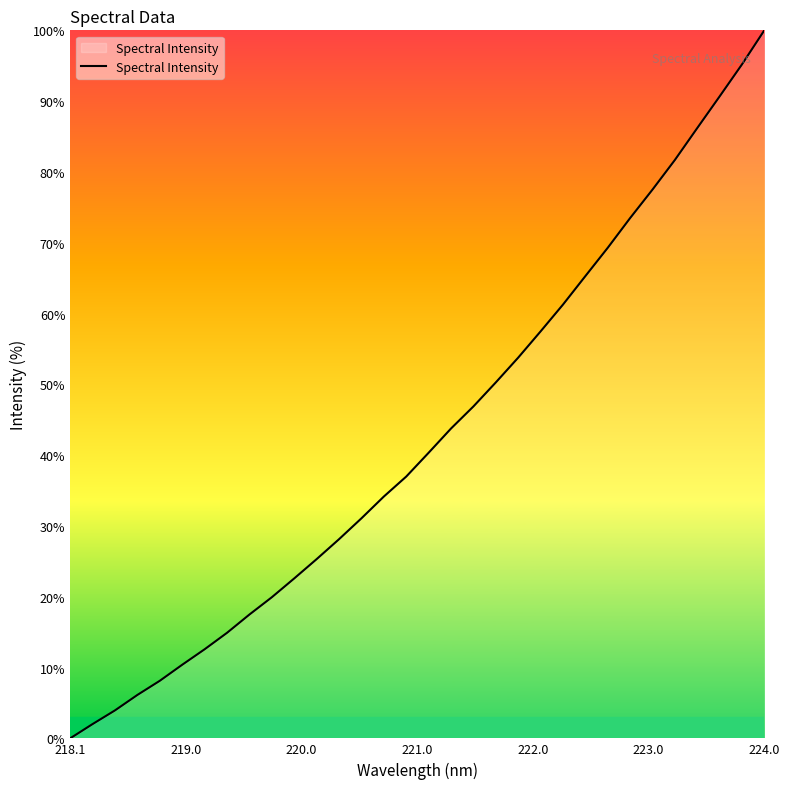

What is the difference between the maximum and minimum values?

100.0